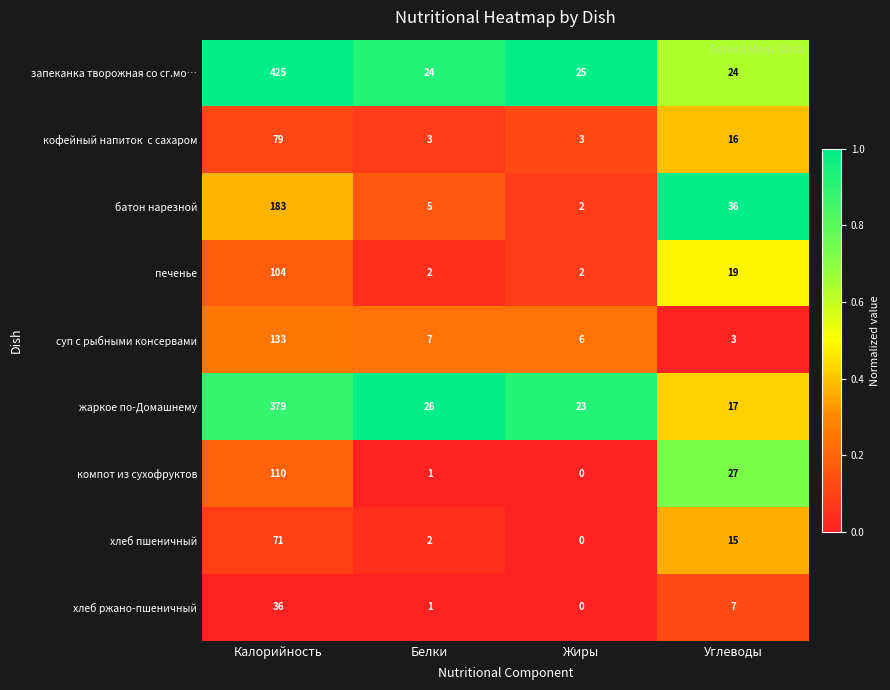

At how many categories does at least one series exceed 0?

4